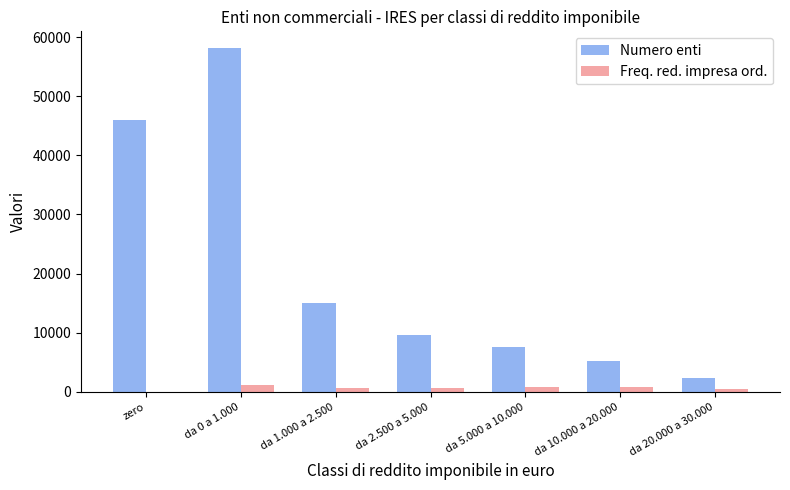

What is the greatest value displayed?

58068